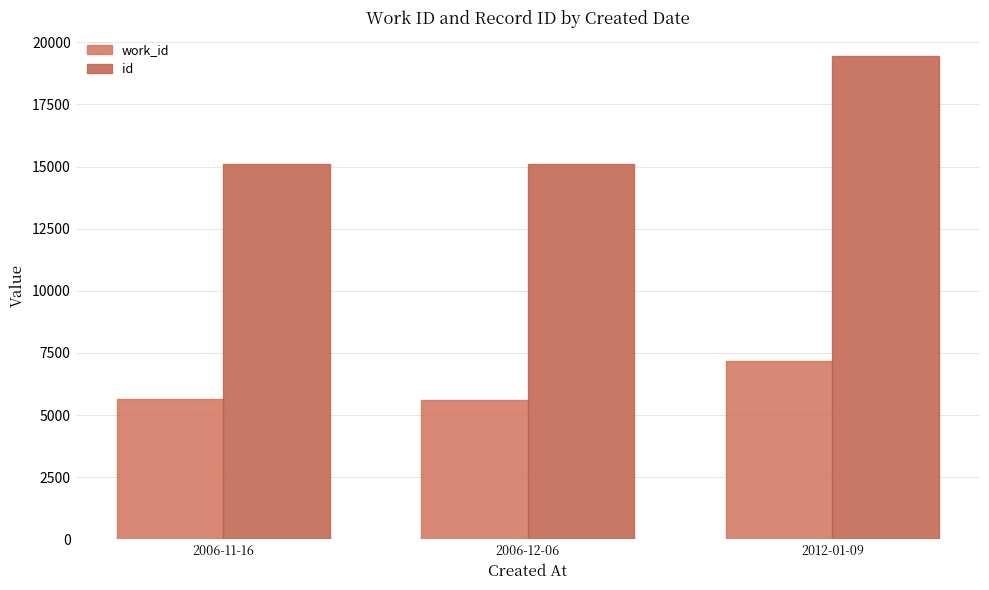

Which series has the largest total across all categories?

id